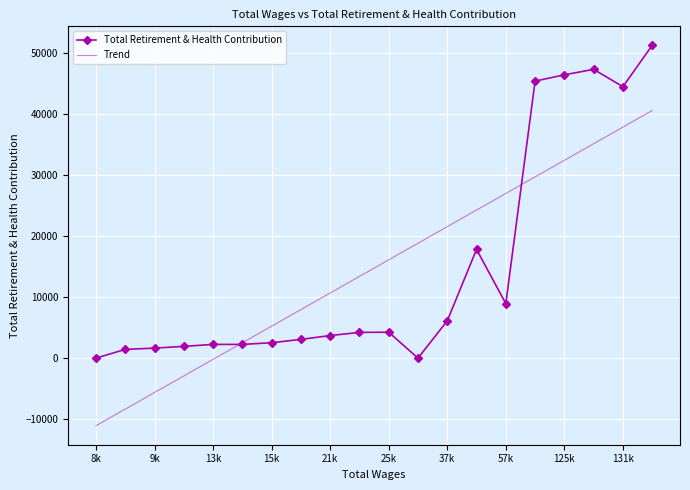

What is the minimum value shown in the chart?

-11072.0